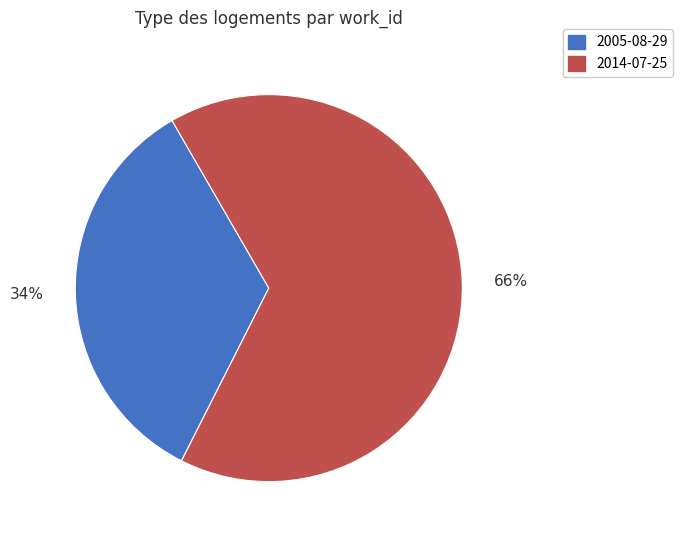

Do 2014-07-25 and 2005-08-29 together represent more than half of the pie?

Yes